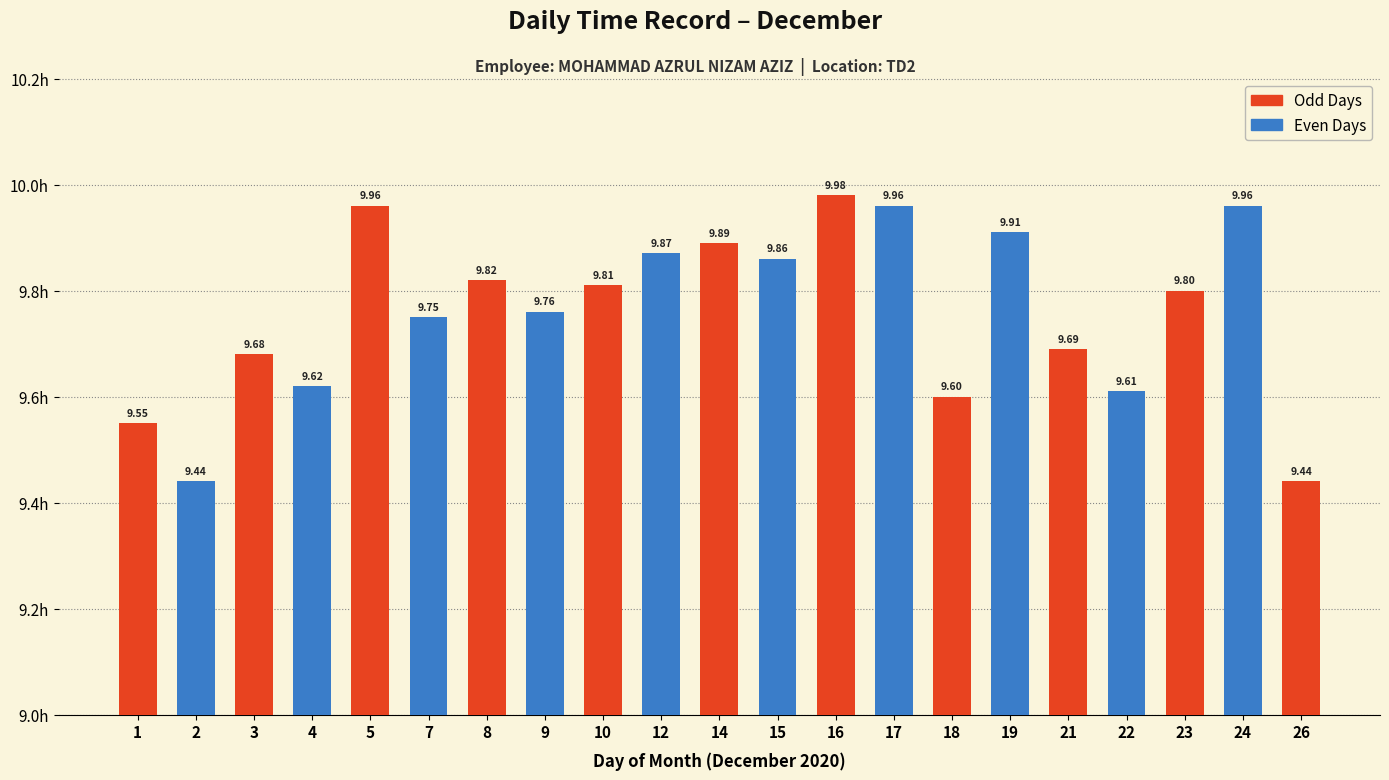

How many series are shown in this chart?

1